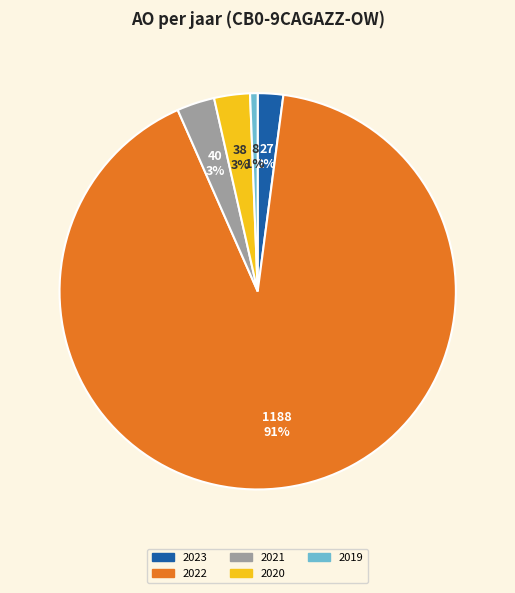

Which category accounts for the majority?

2022